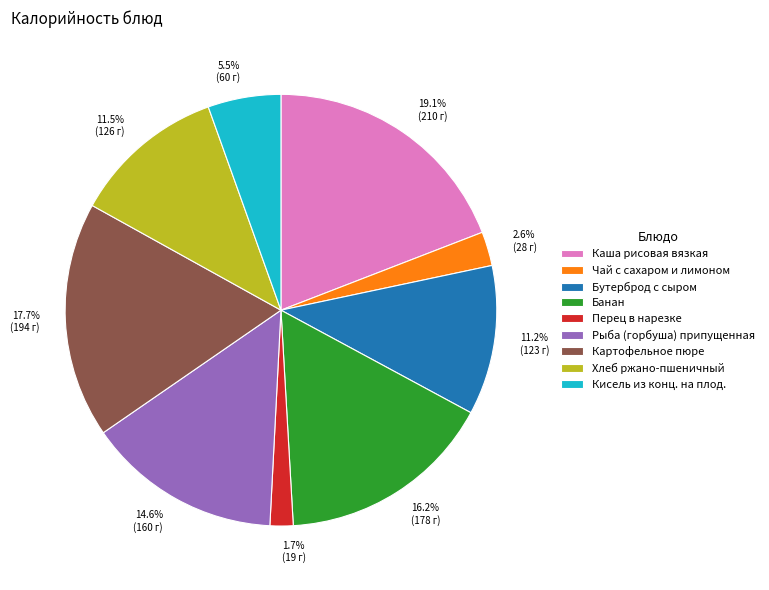

How much of the chart is everything except Перец в нарезке?

98.3%